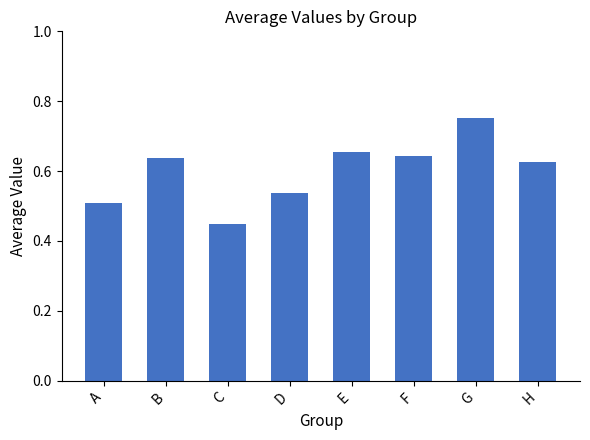

At which label is the value closest to 0?

C